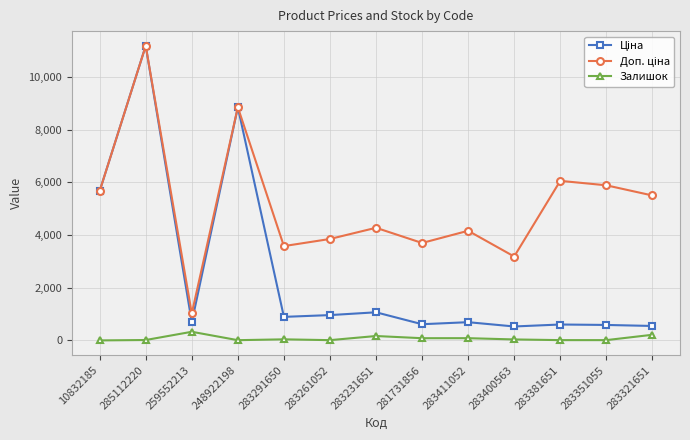

Count the number of data series in this chart.

3